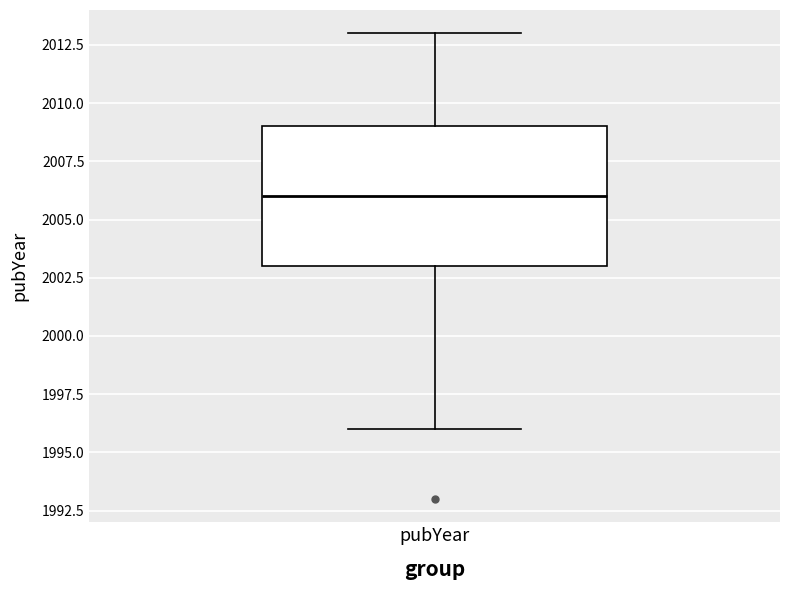

Transcribe this box plot: give where the median line is, the range the box spans, and where the two whiskers end, as read against the y-axis. The values are not printed on the chart, so give them approximately, as read against the axis.

median 2006, box 2003 to 2009, whiskers 1996 to 2013